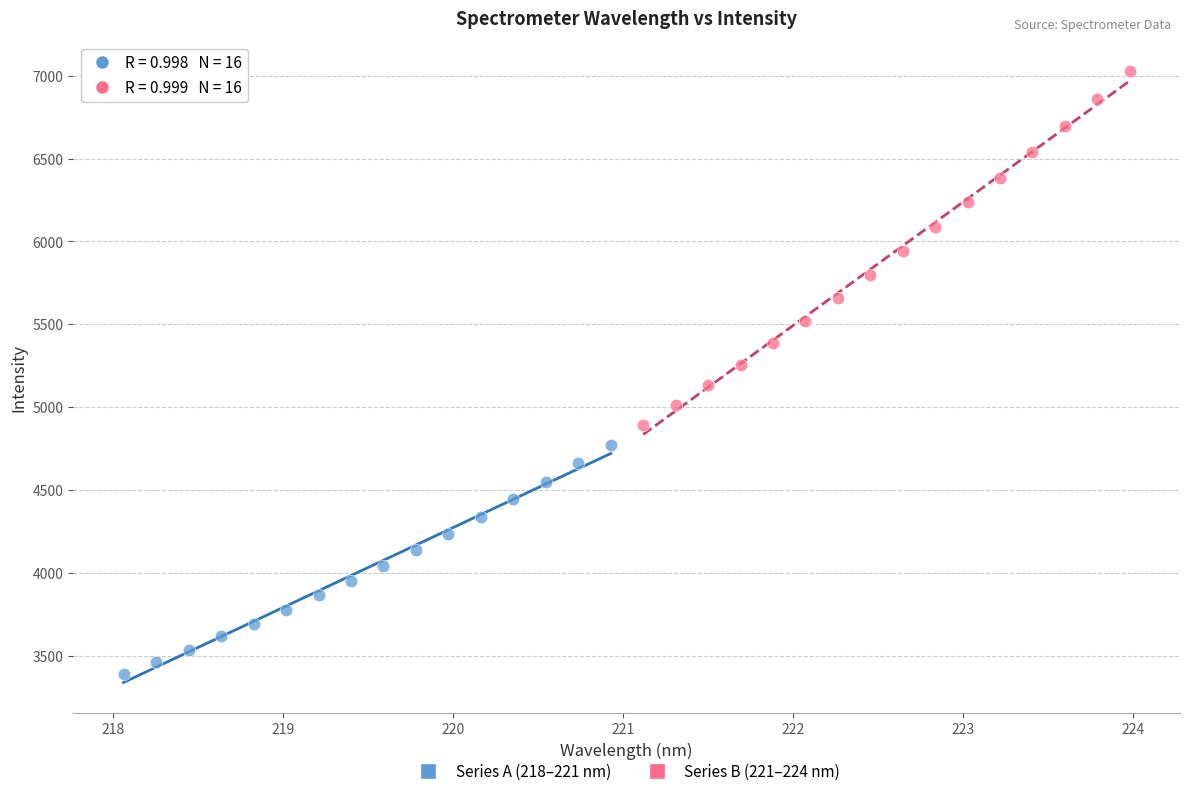

Which series contains the lowest Y value?

Series A (218–221 nm)